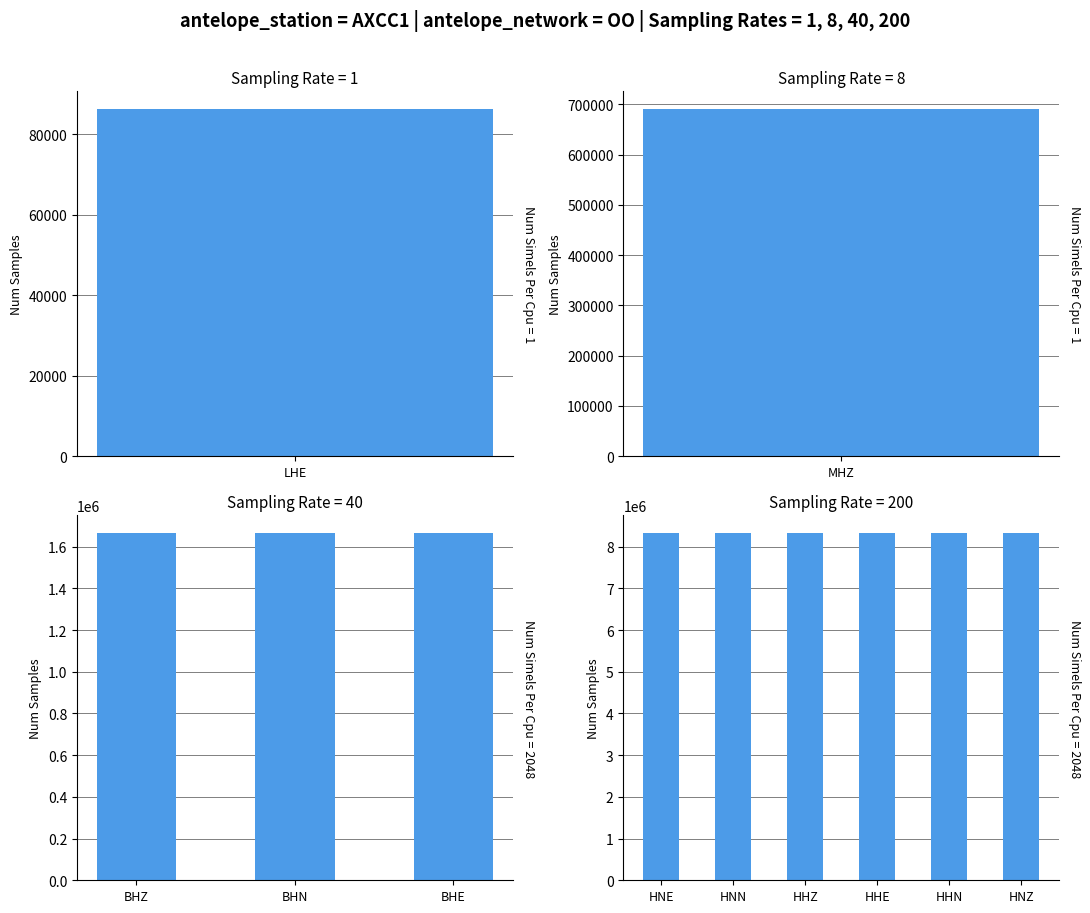

What is the ratio of the value at 2 to the value at 8?

0.2